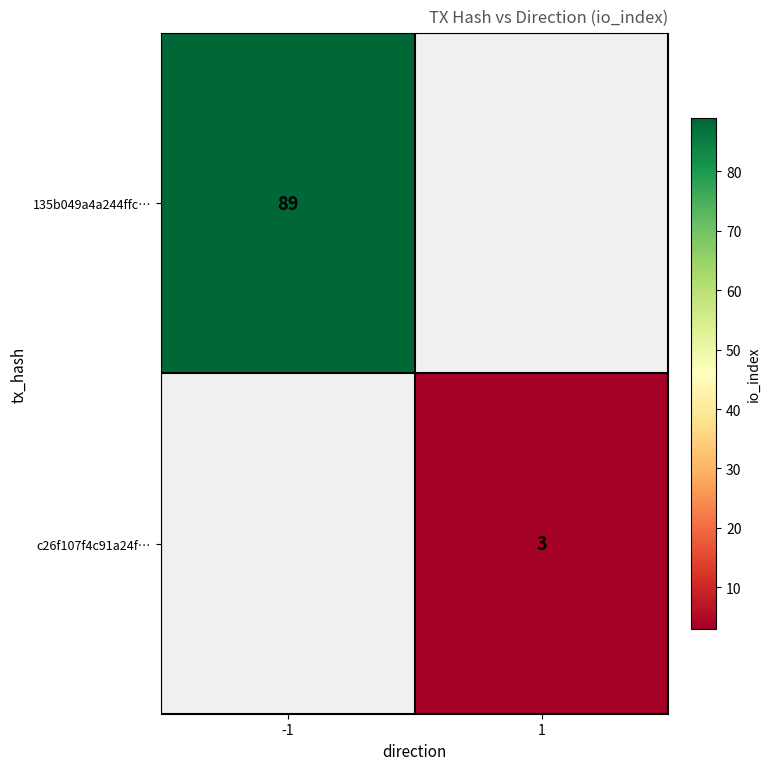

The 135b049a4a244ffc… series shows 58 at -1. True or false?

False